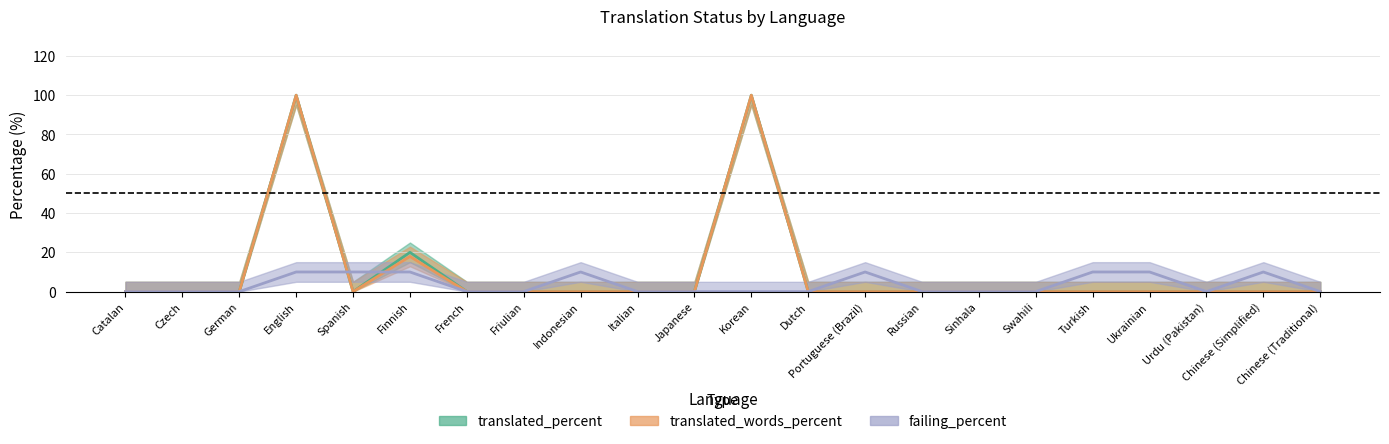

Rank the series at Italian from lowest to highest value.

translated_percent, translated_words_percent, failing_percent